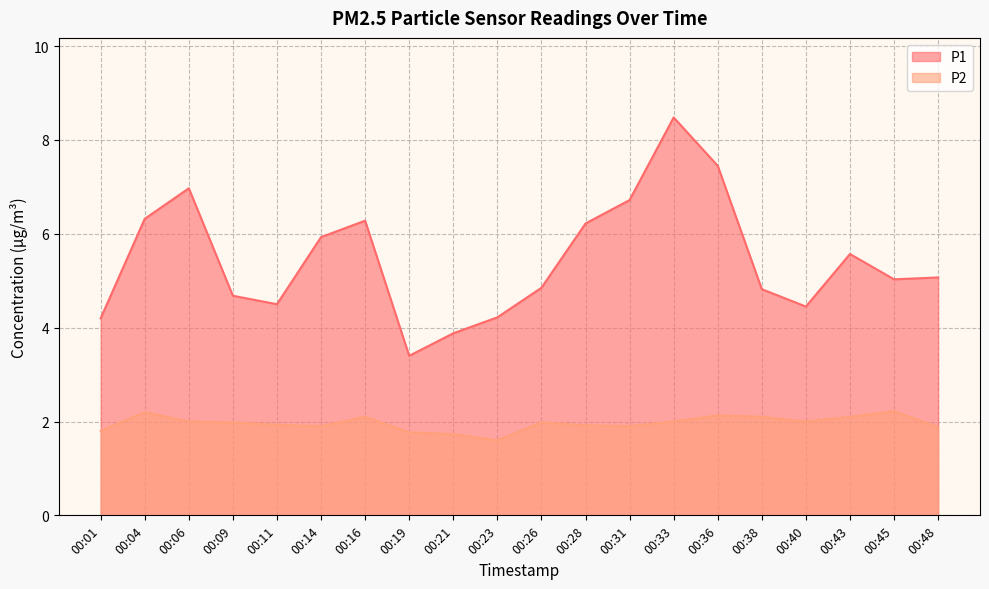

What is the difference between the highest and lowest values at 00:04?

4.1